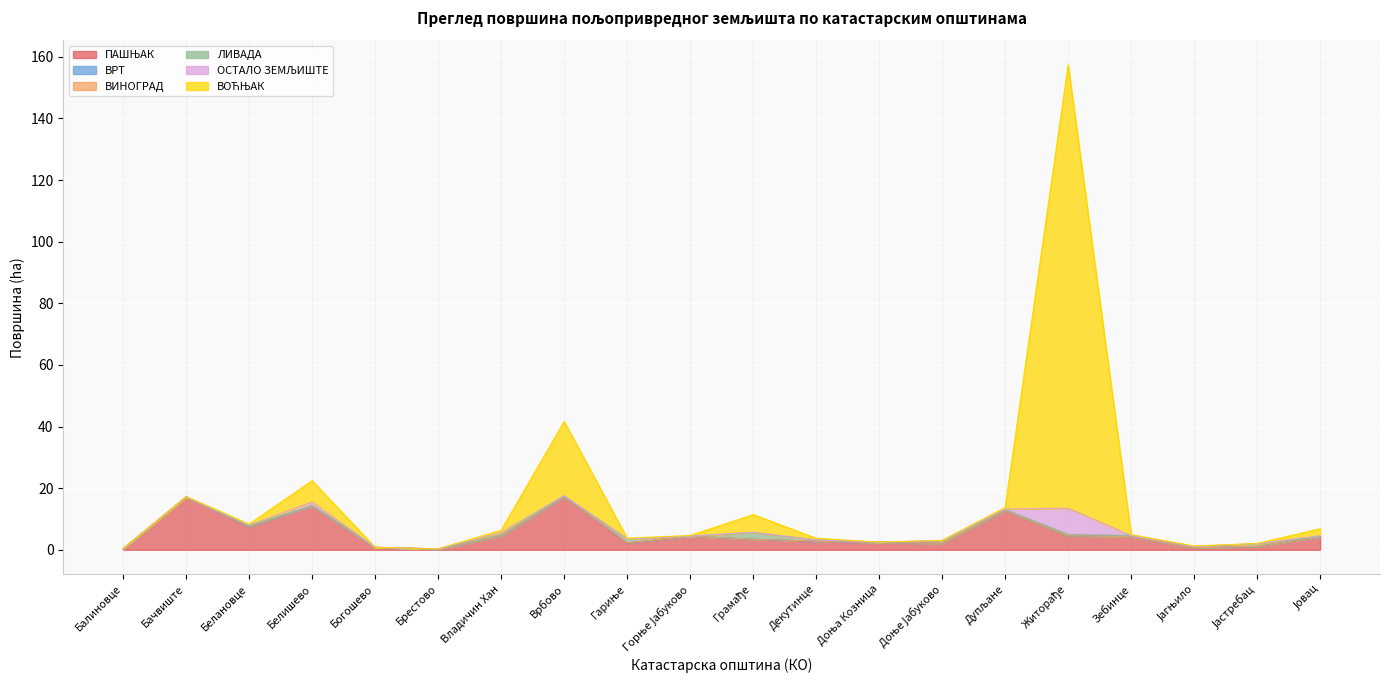

What is the difference between the ЛИВАДА values at Гариње and Брестово?

1.2